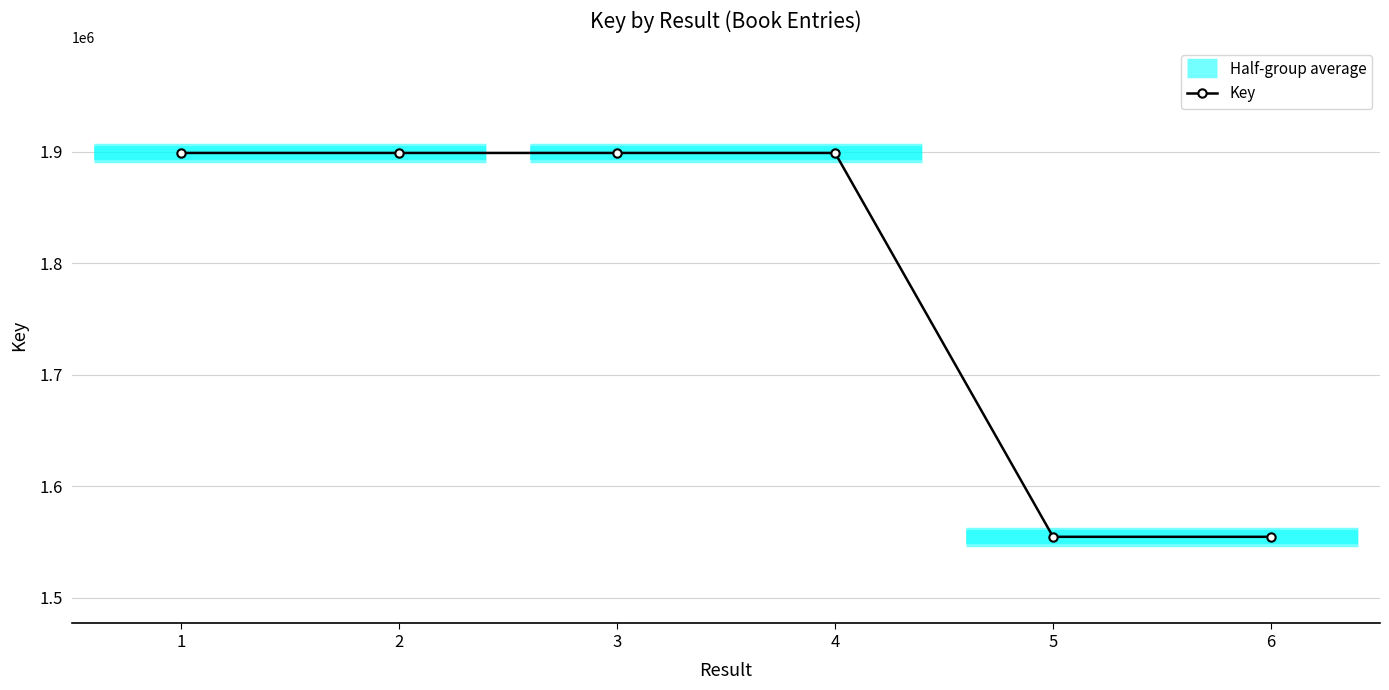

Rank the categories by value from highest to lowest.

1, 4, 2, 3, 5, 6